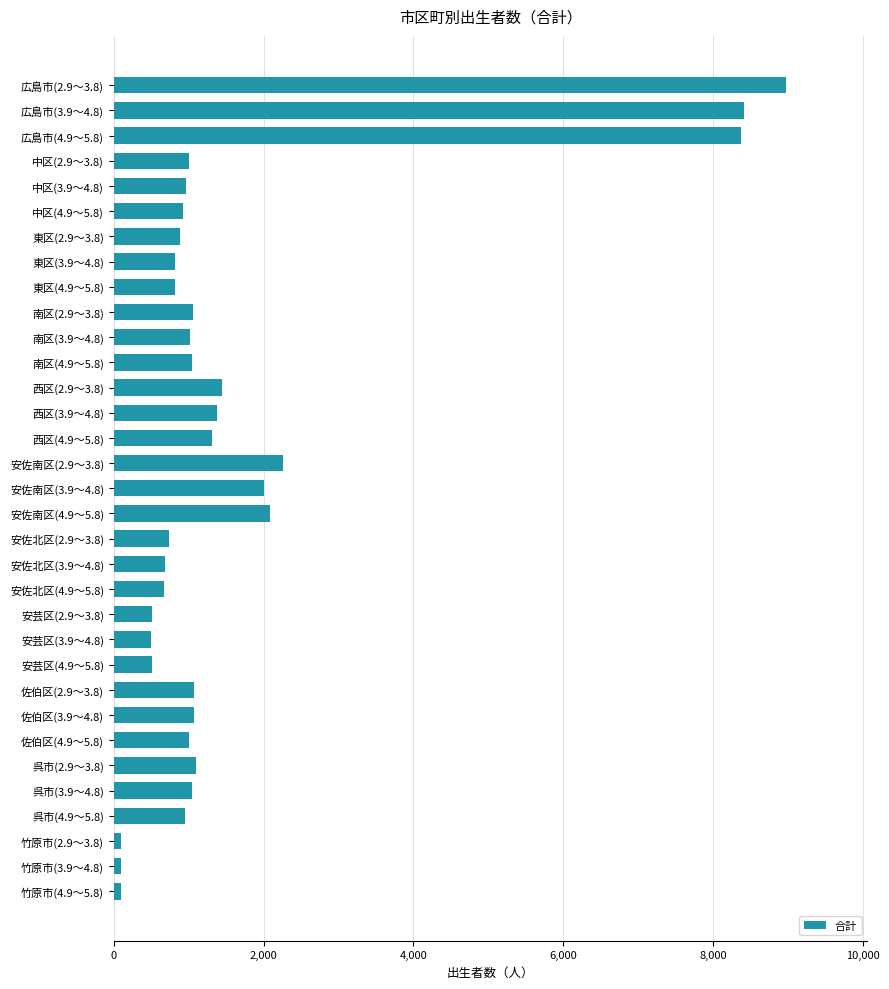

Which has a higher value, 広島市(2.9～3.8) or 東区(2.9～3.8)?

広島市(2.9～3.8)